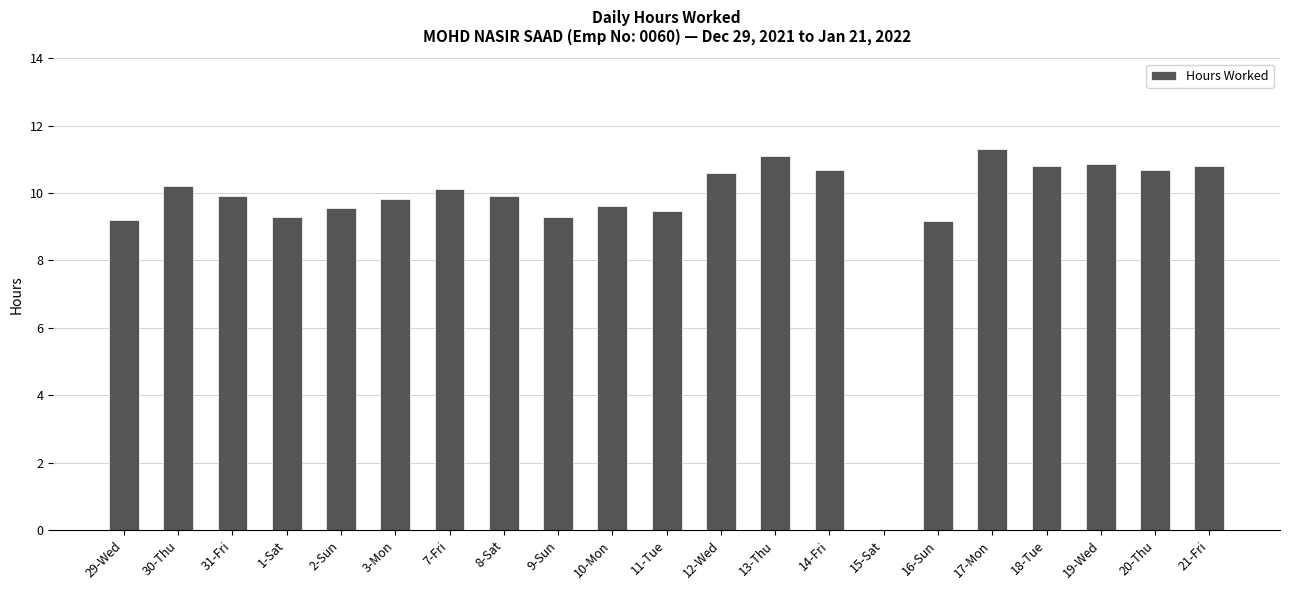

What is the ratio of the value at 9-Sun to the value at 16-Sun?

1.0